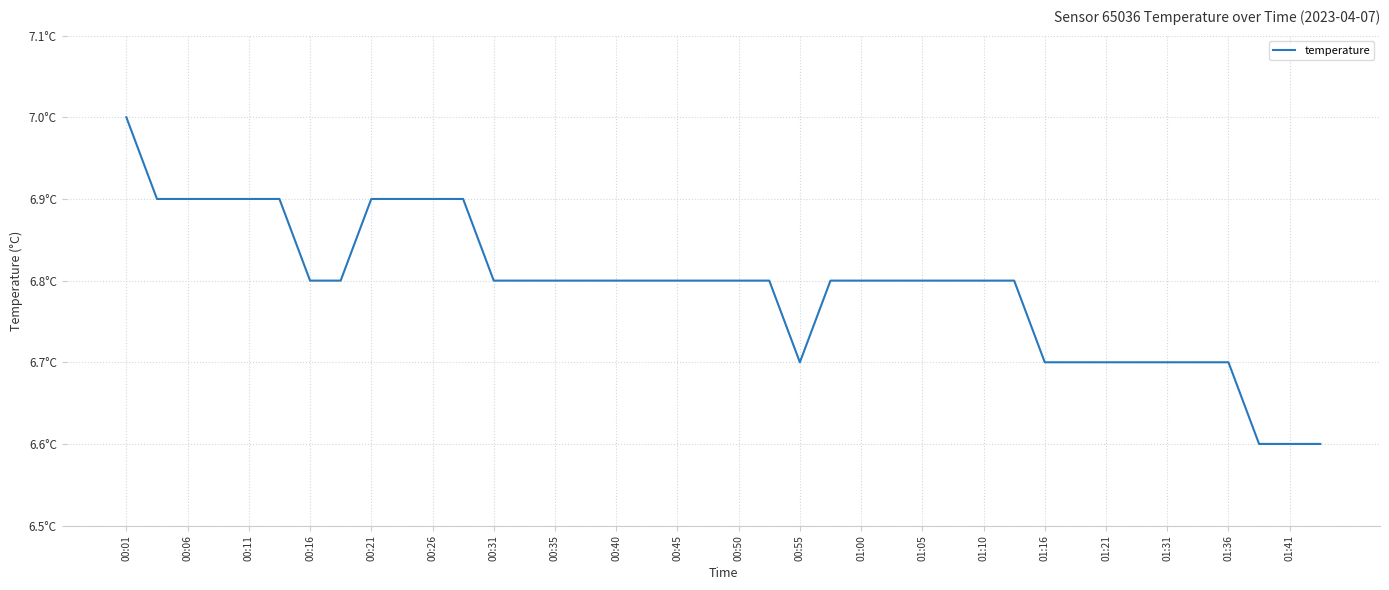

Does the chart display data point markers on the line(s)?

No